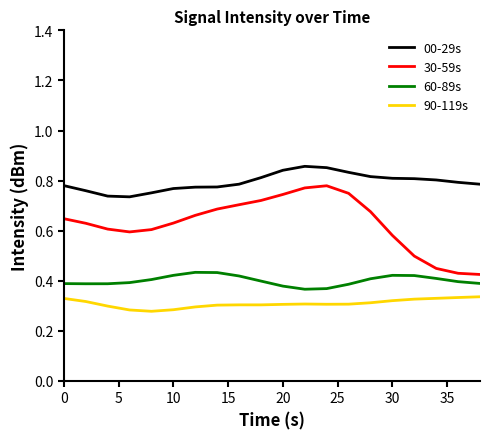

List the series in order of their overall mean, highest first.

00-29s, 30-59s, 60-89s, 90-119s